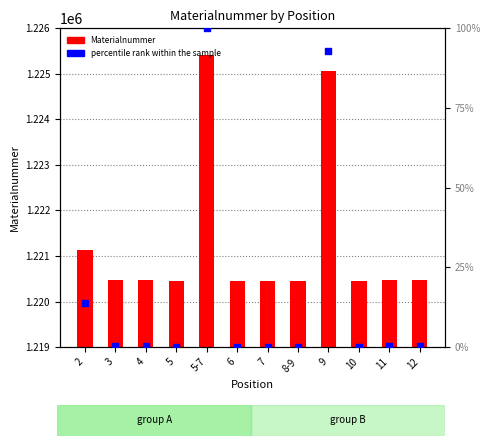

At how many categories does at least one series exceed 60530?

12